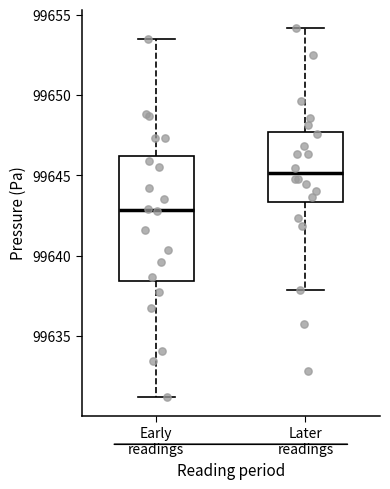

Comparing the boxes themselves (not the whiskers), which one is the tallest?

Early readings